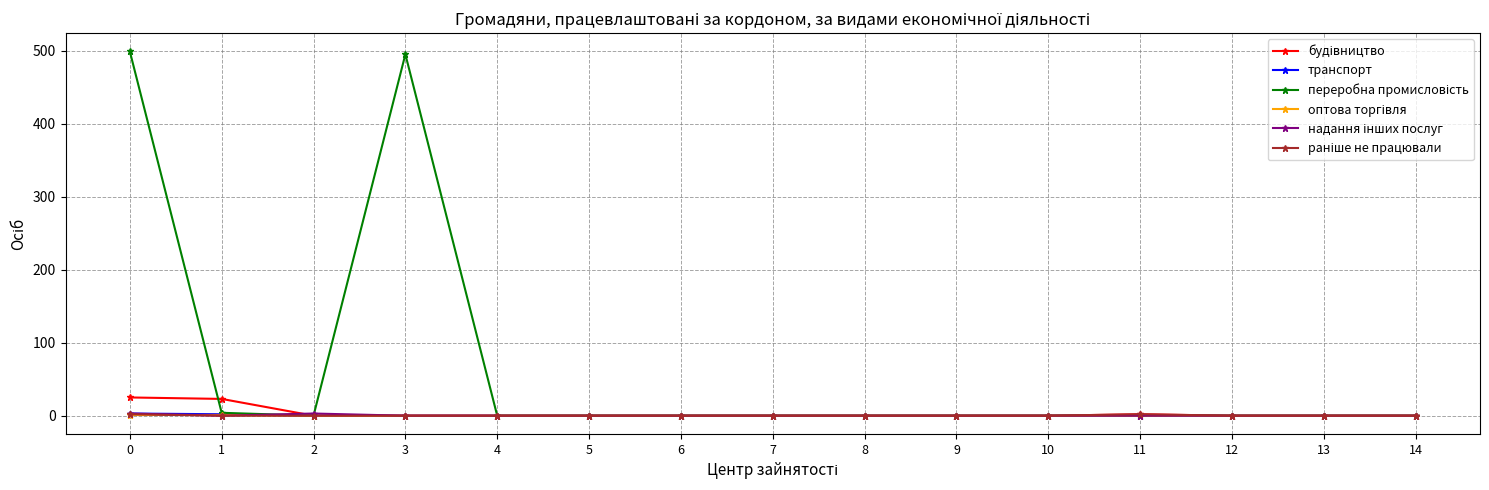

How many series are shown in this chart?

6